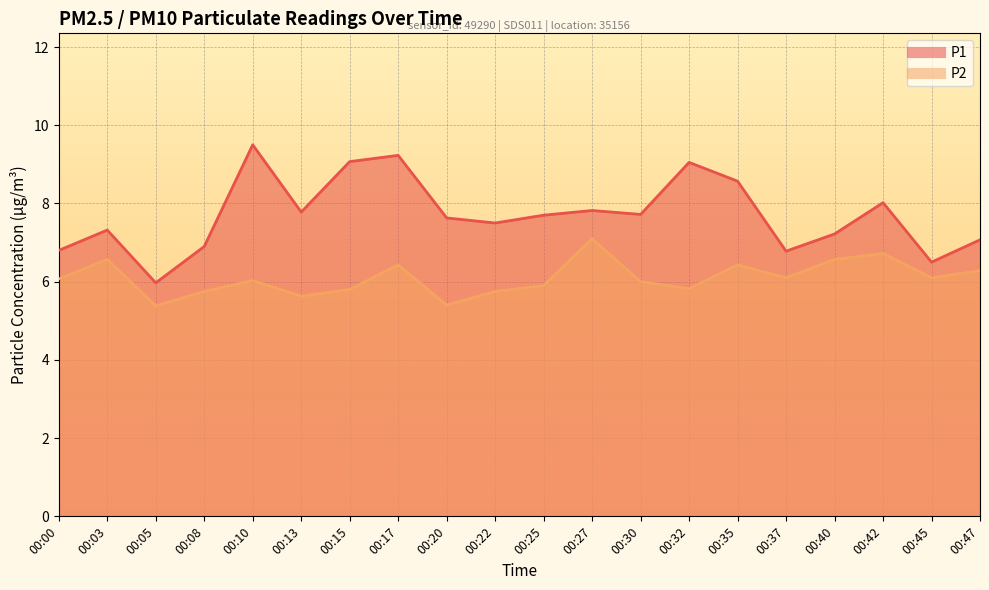

What is the value of the P2 point at the 14th from the left?

5.8